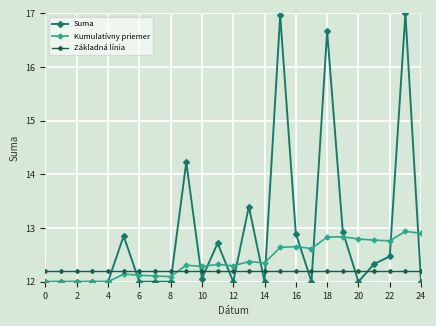

Rank the series by their average value, from highest to lowest.

Suma, Kumulatívny priemer, Základná línia